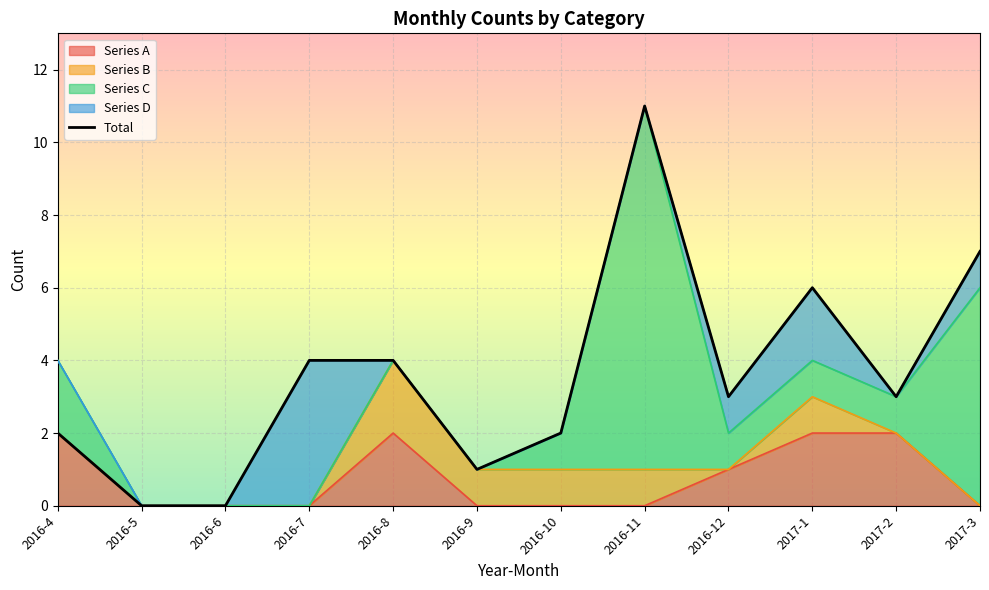

How many lines are shown in the chart?

1